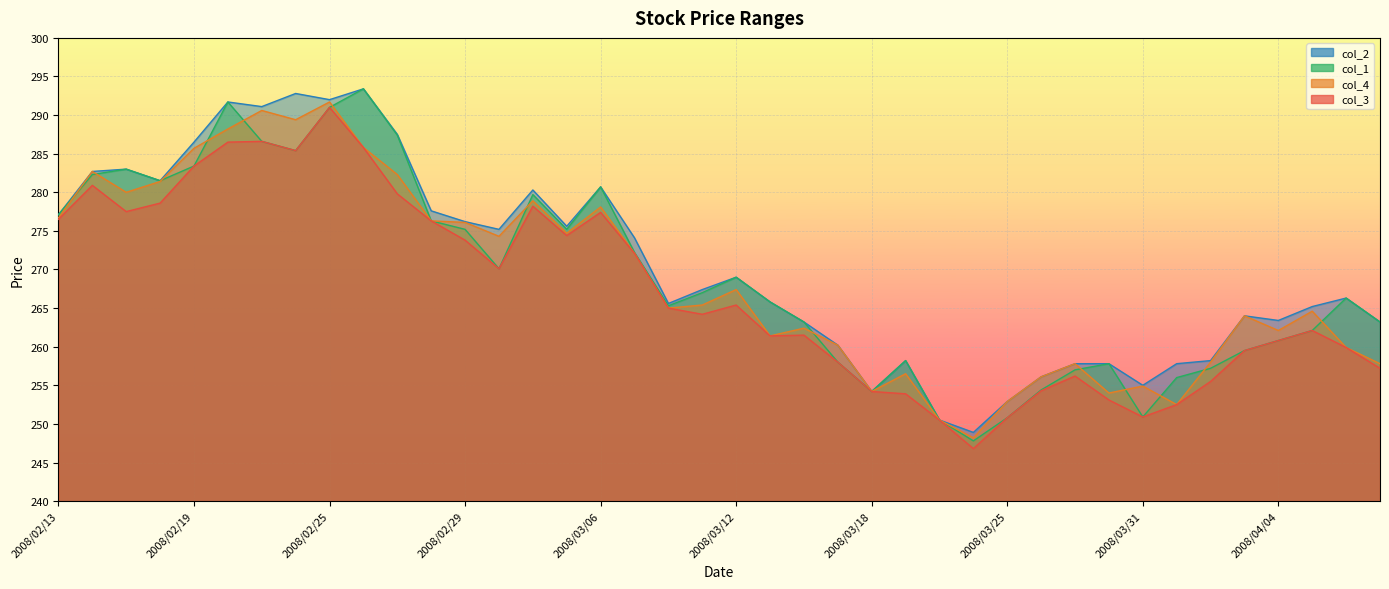

At how many categories does at least one series exceed 250?

39